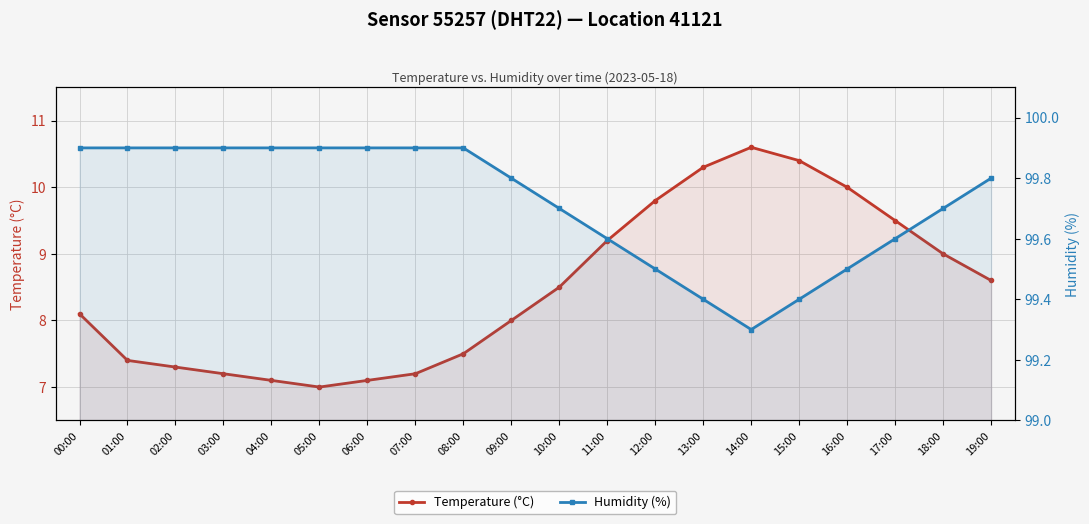

Reading left to right, list all the values displayed in this chart.

Temperature (°C): 8.1	7.4	7.3	7.2	7.1	7.0	7.1	7.2	7.5	8.0	8.5	9.2	9.8	10.3	10.6	10.4	10.0	9.5	9.0	8.6
Humidity (%): 99.9	99.9	99.9	99.9	99.9	99.9	99.9	99.9	99.9	99.8	99.7	99.6	99.5	99.4	99.3	99.4	99.5	99.6	99.7	99.8